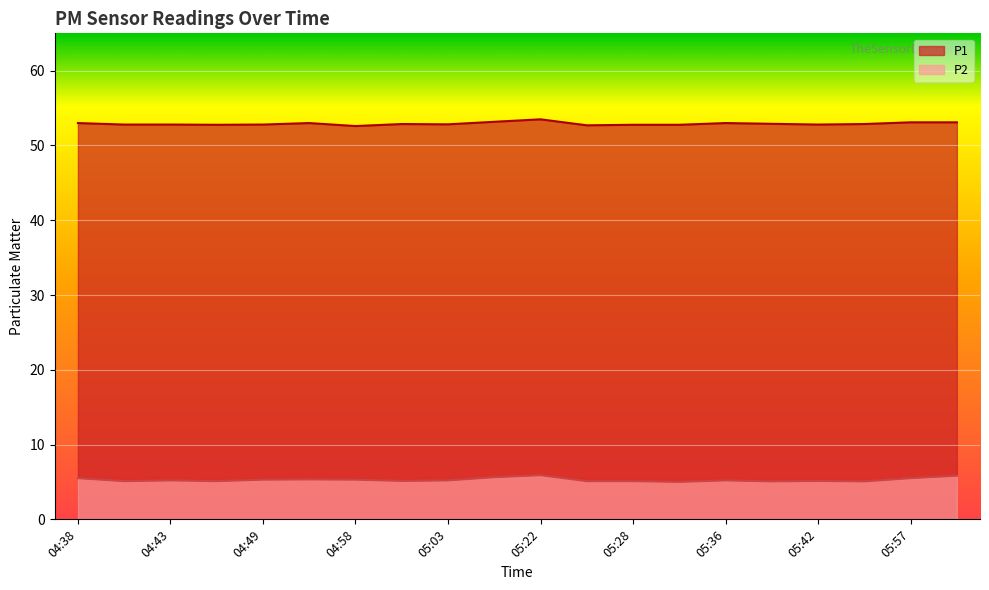

The P1 series shows 53.0 at 04:38. True or false?

True